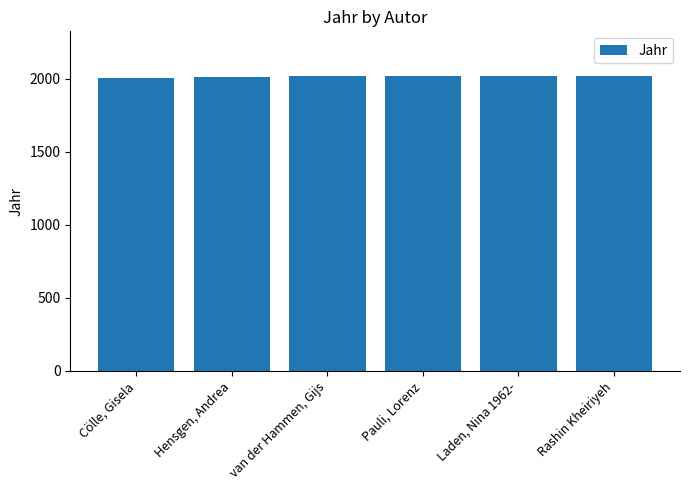

What is the maximum value shown in the chart?

2023